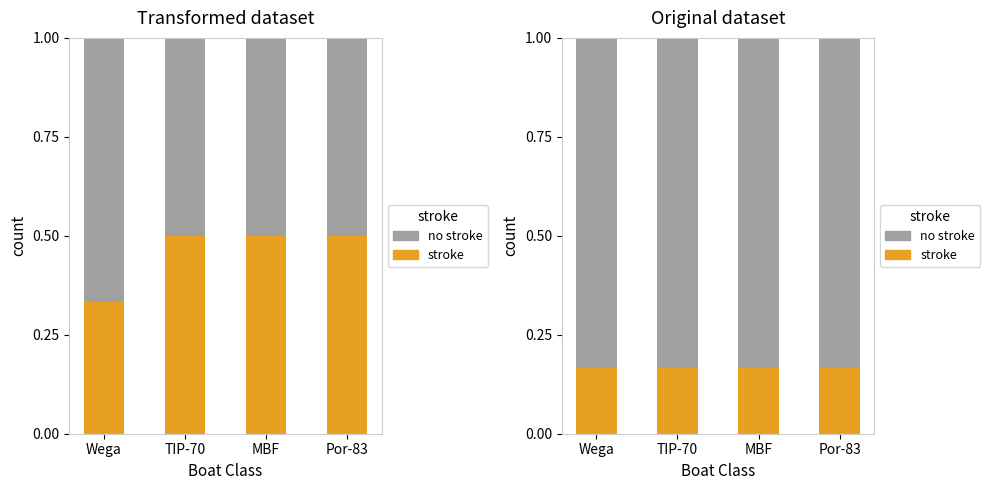

Which series has the widest spread of values?

stroke